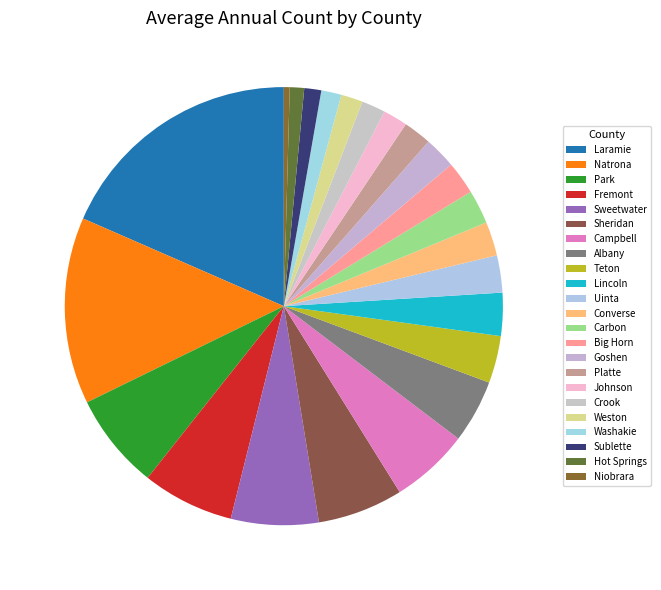

How many slices are in this pie chart?

23